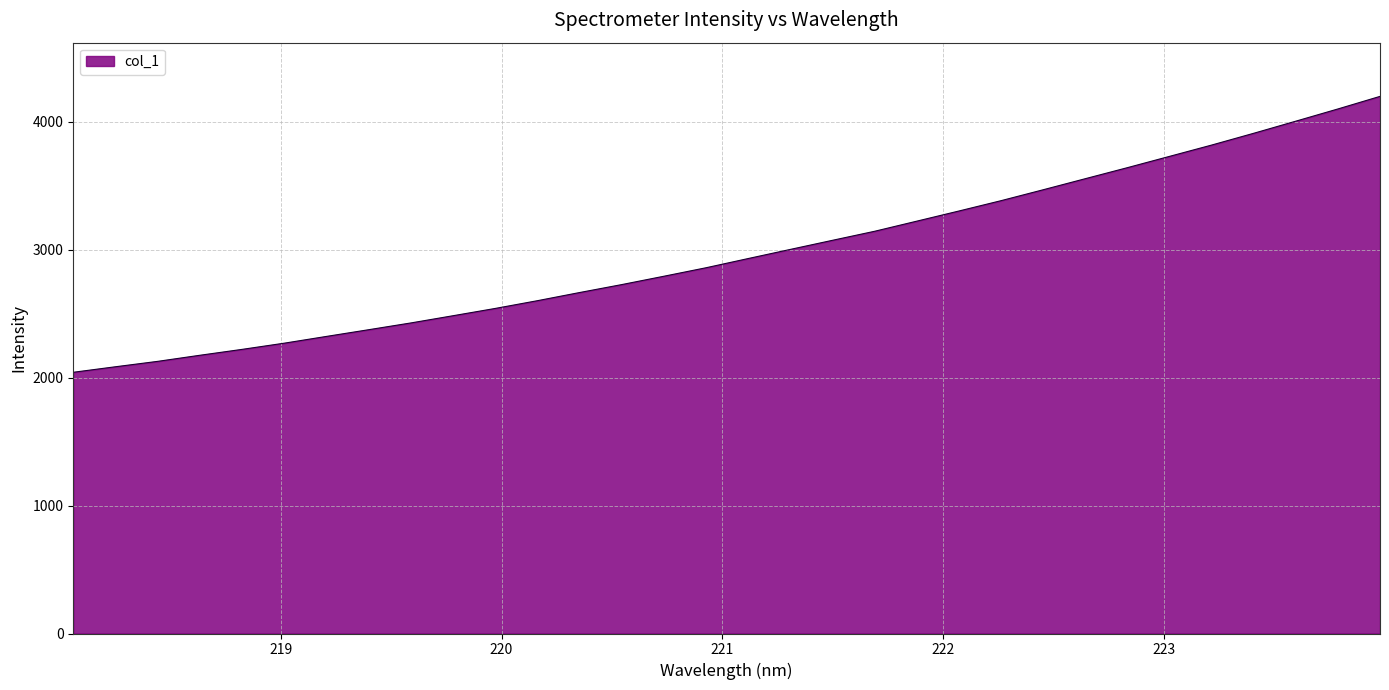

How many distinct data groups are displayed?

1